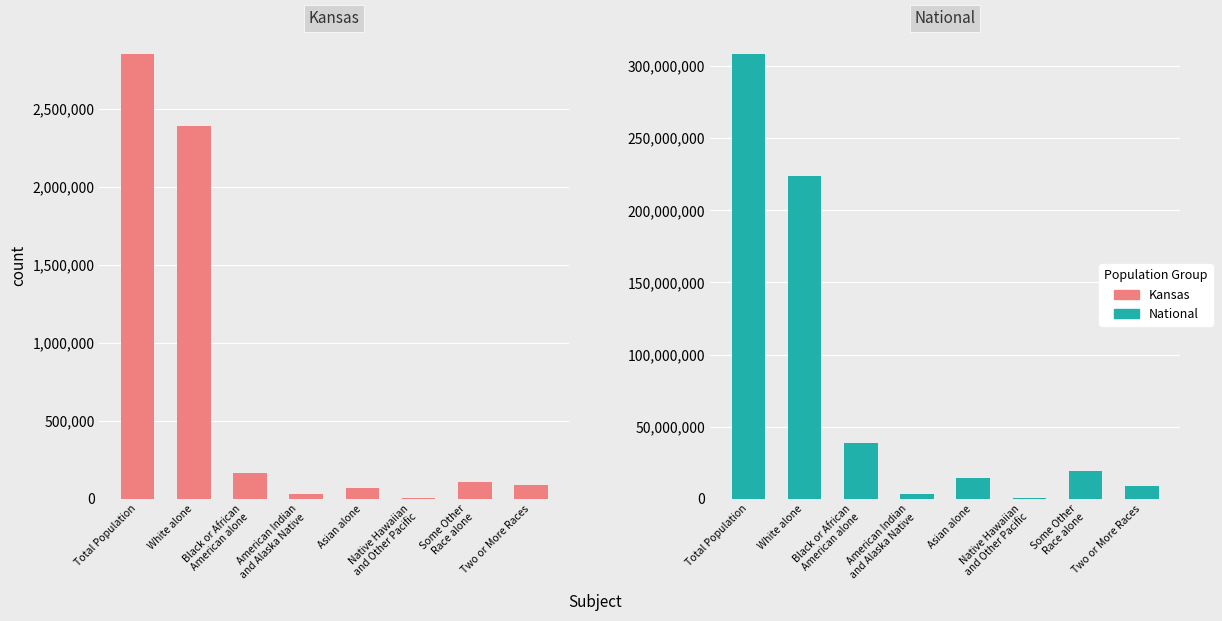

List the labels in order of Kansas value, smallest first.

Native Hawaiian
and Other Pacific, American Indian
and Alaska Native, Asian alone, Two or More Races, Some Other
Race alone, Black or African
American alone, White alone, Total Population